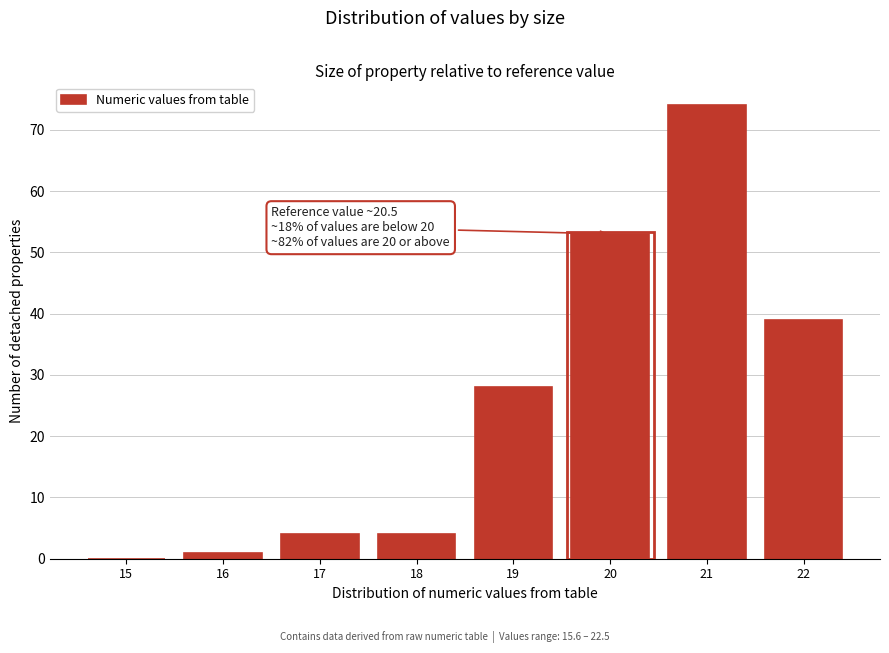

Reading left to right, list all the values displayed in this chart.

15=0	16=1	17=4	18=4	19=28	20=53	21=74	22=39